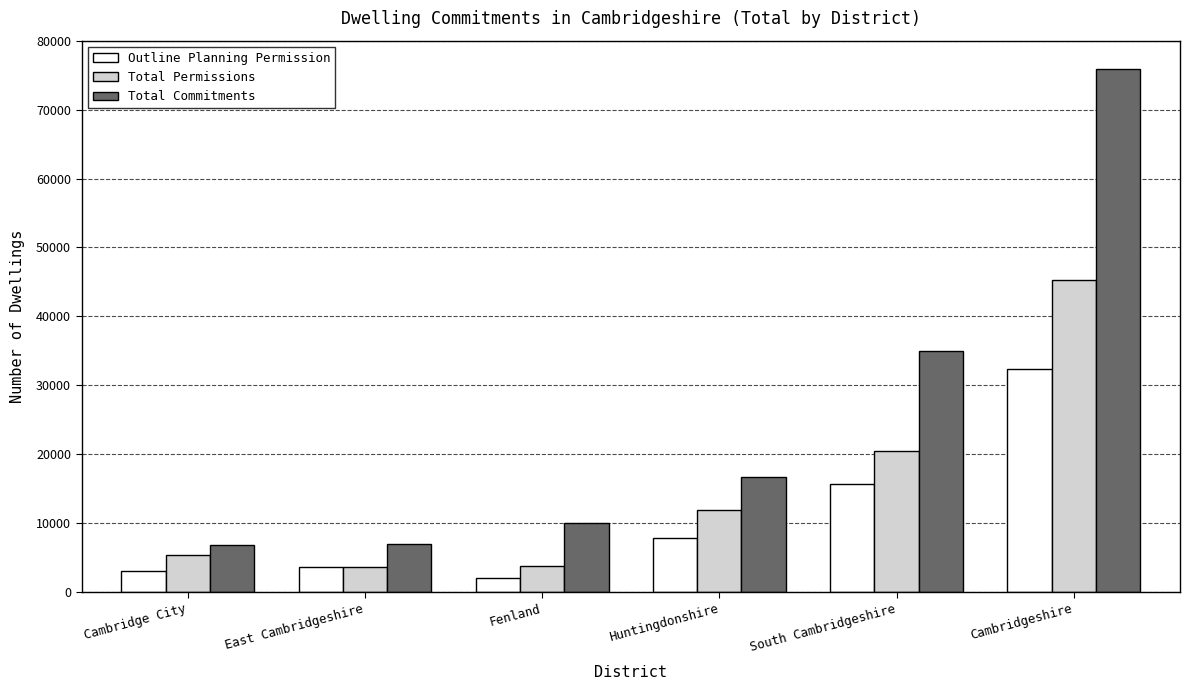

Where is Total Commitments nearest to the value 41330?

South Cambridgeshire